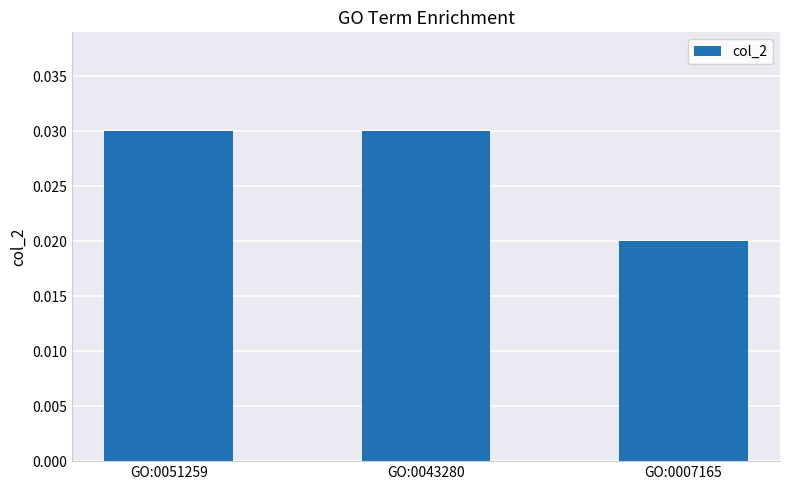

Where is the data nearest to the value 0?

GO:0007165